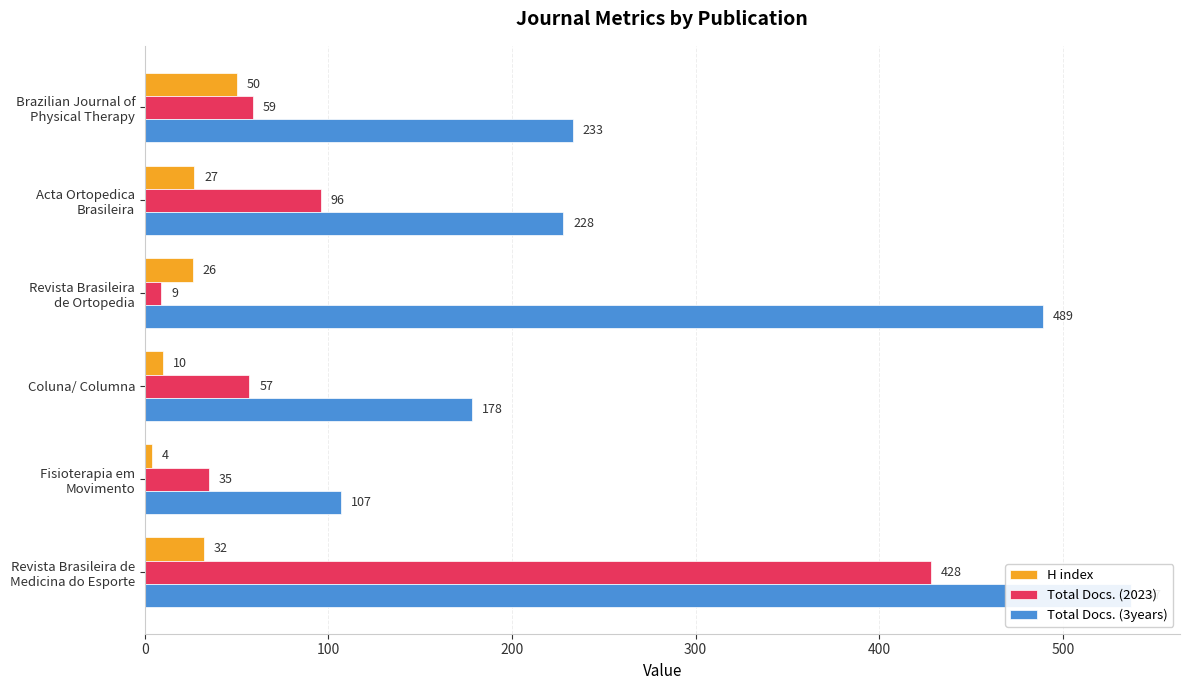

Which series has the largest total across all categories?

Total Docs. (3years)